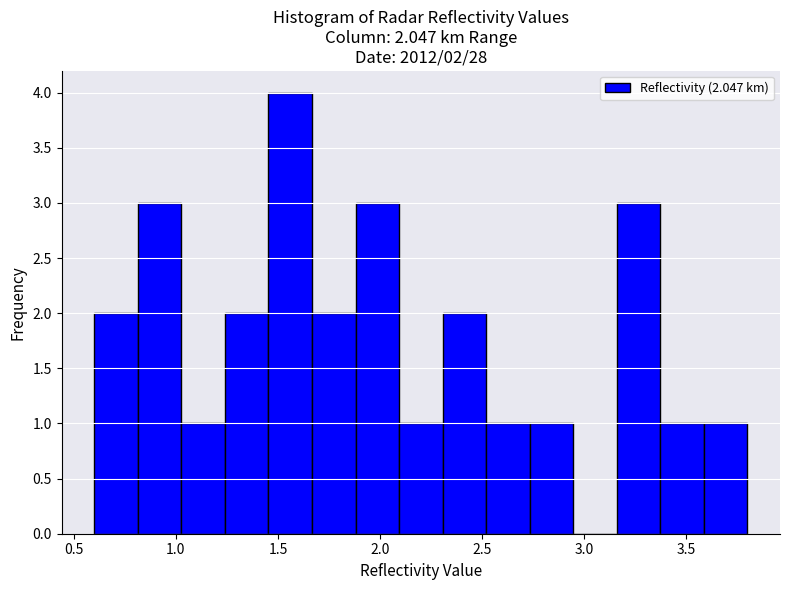

Over which range of the x-axis is the bar tallest?

1.45 to 1.65